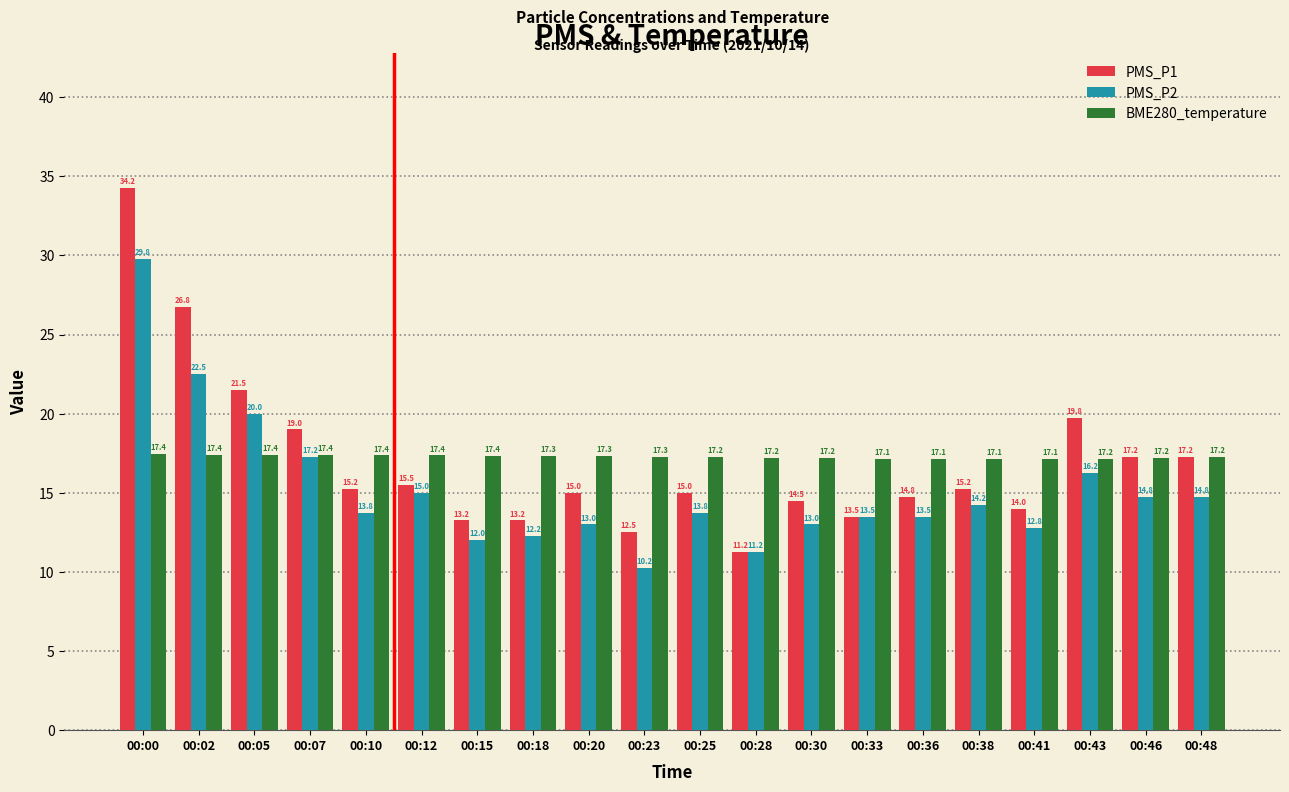

The BME280_temperature series shows 17.1 at 00:41. True or false?

True